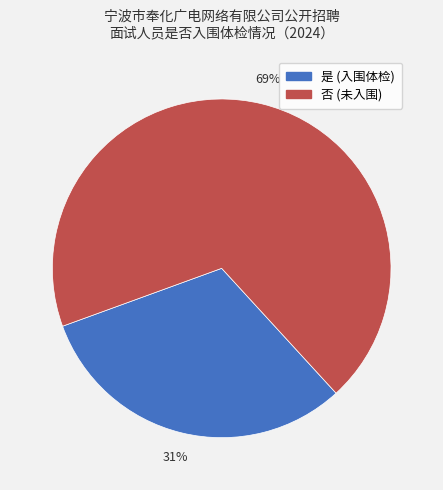

Does any single category account for the majority?

Yes